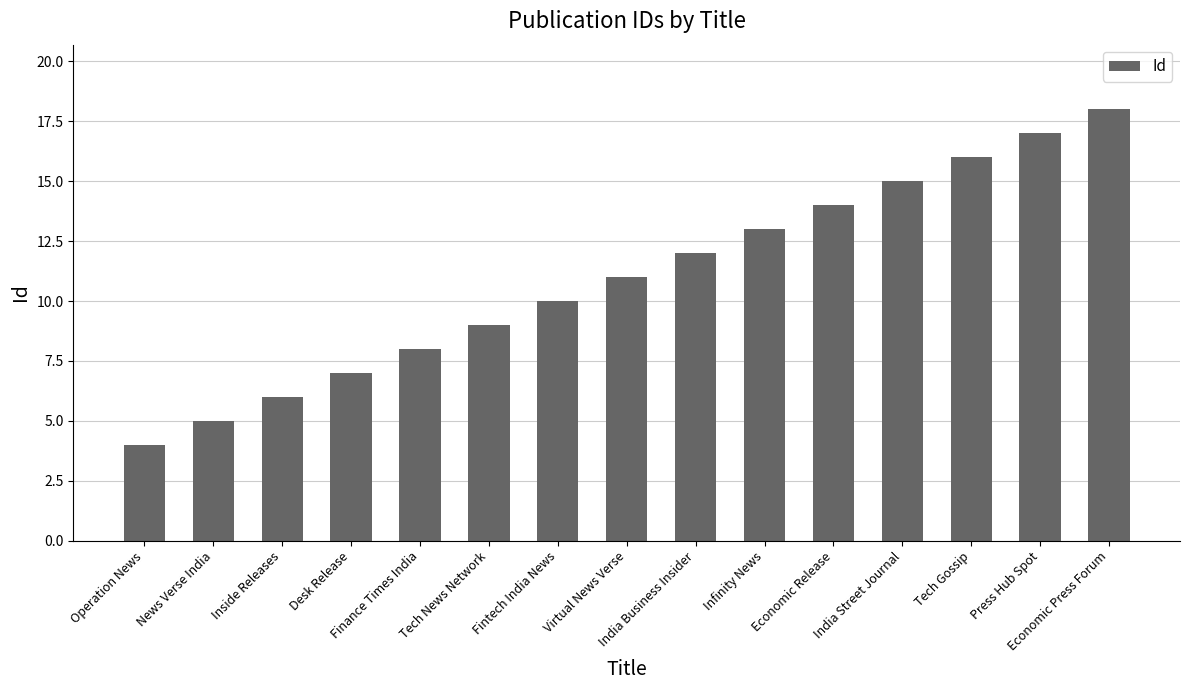

What is the sum of all values?

165